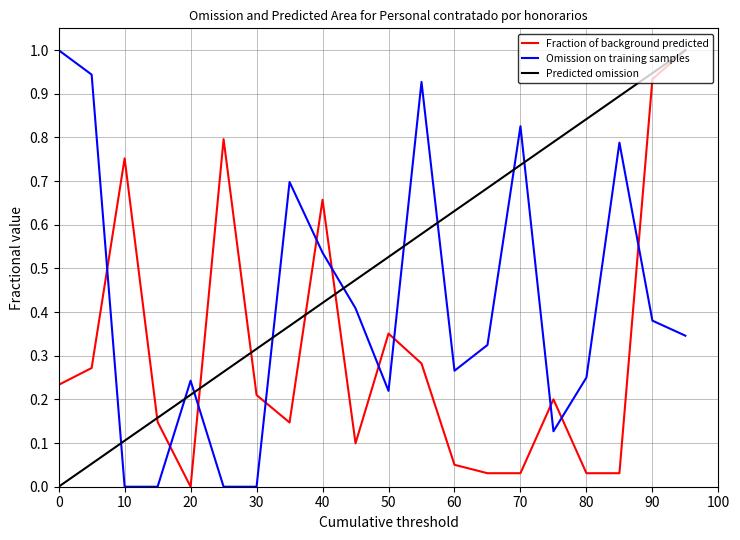

What is the greatest value displayed?

1.0